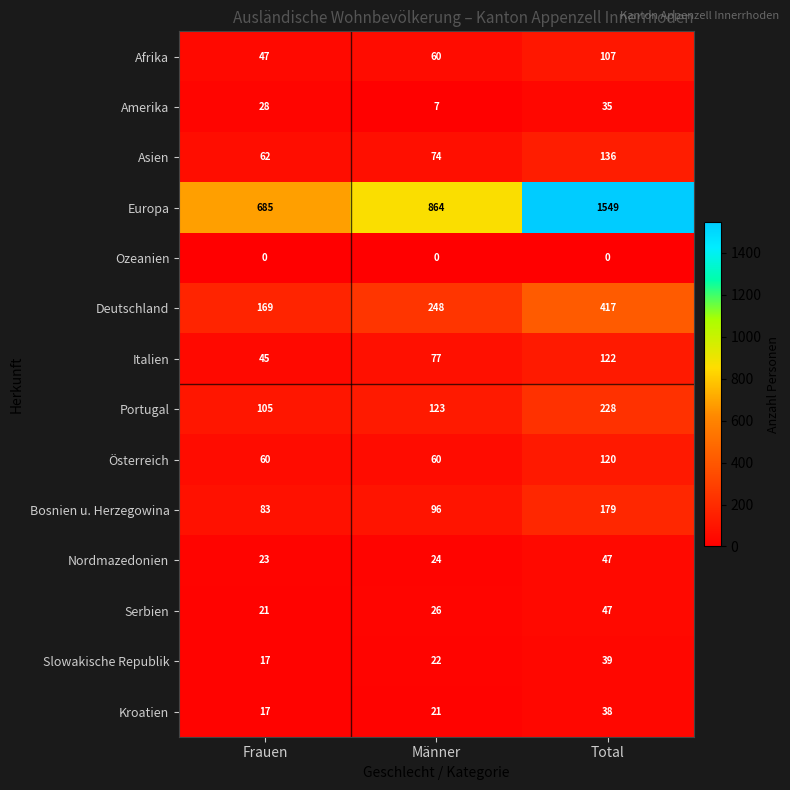

Which series changed the most between Frauen and Total?

Europa